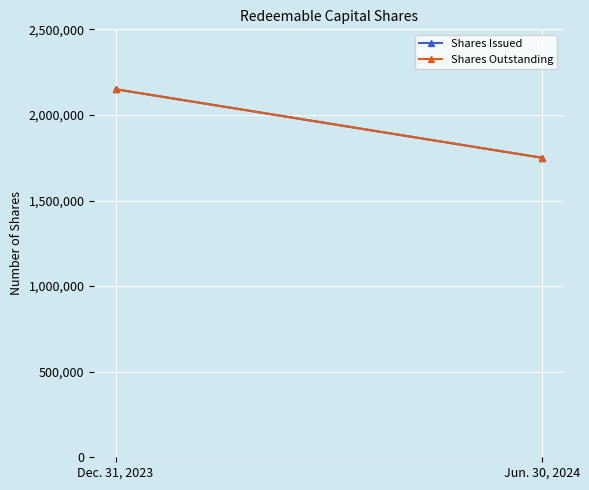

What is the average value of the Shares Issued series?

1950000